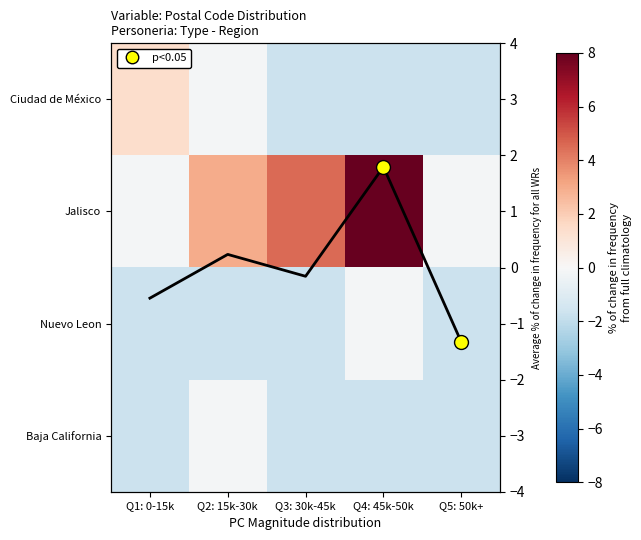

What is the total value across all series at Q3: 30k-45k?

-0.8